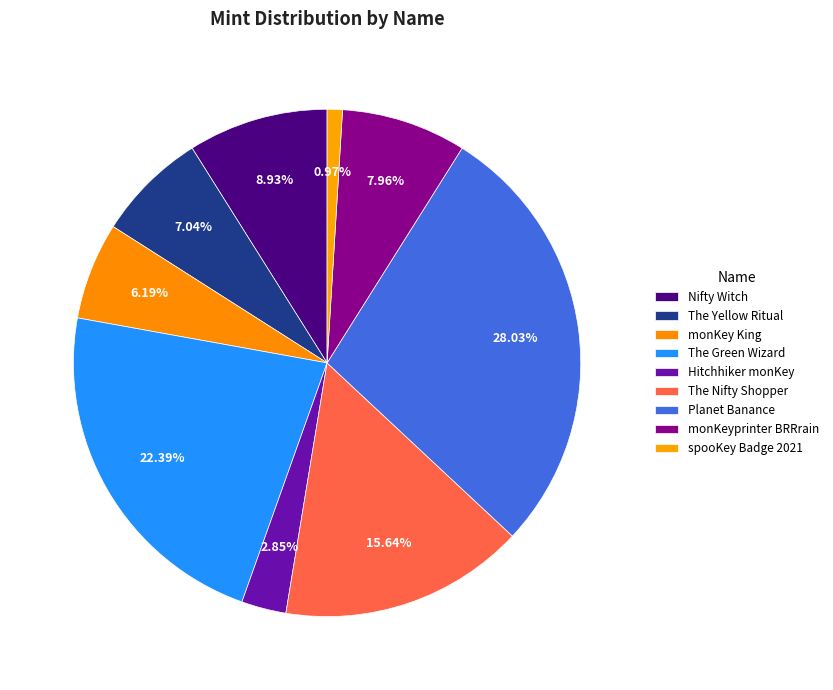

How many slices are in this pie chart?

9